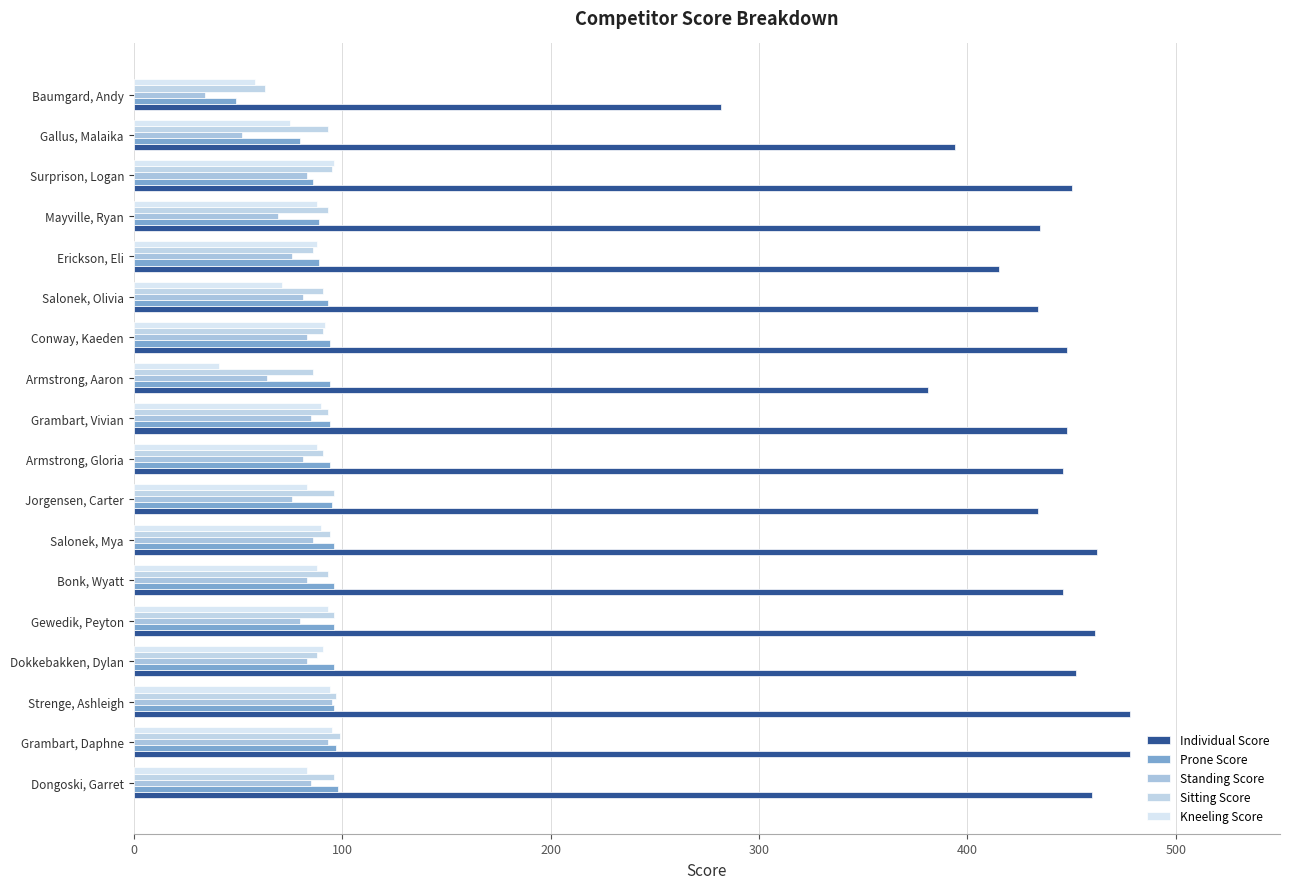

What is the value of the Sitting Score bar at the 11th from the left?

86